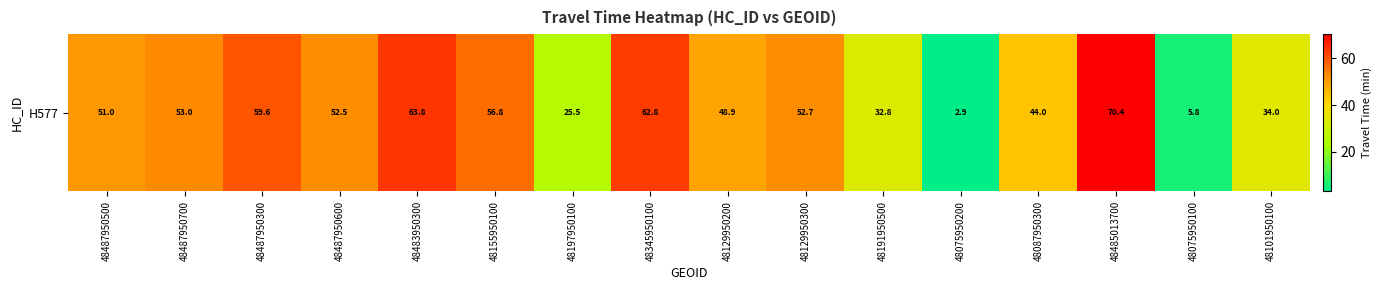

What is the change in value from 48487950700 to 48129950300?

-0.3